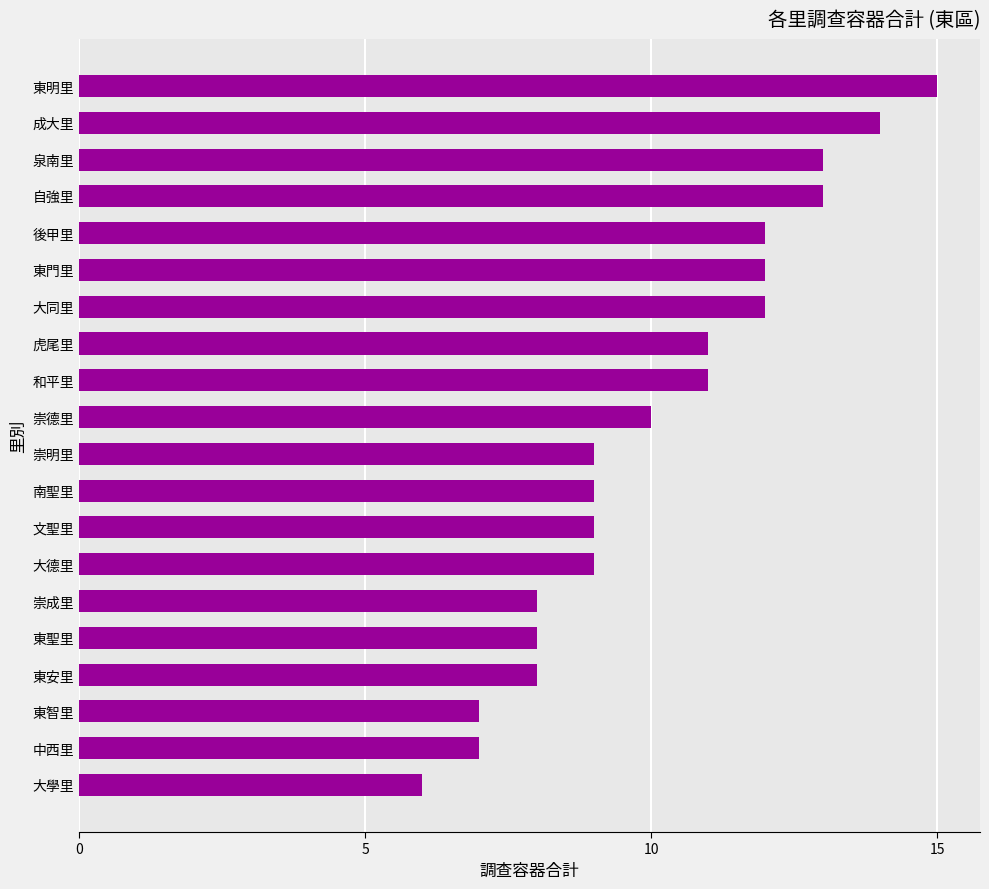

Where is the data nearest to the value 10?

崇德里